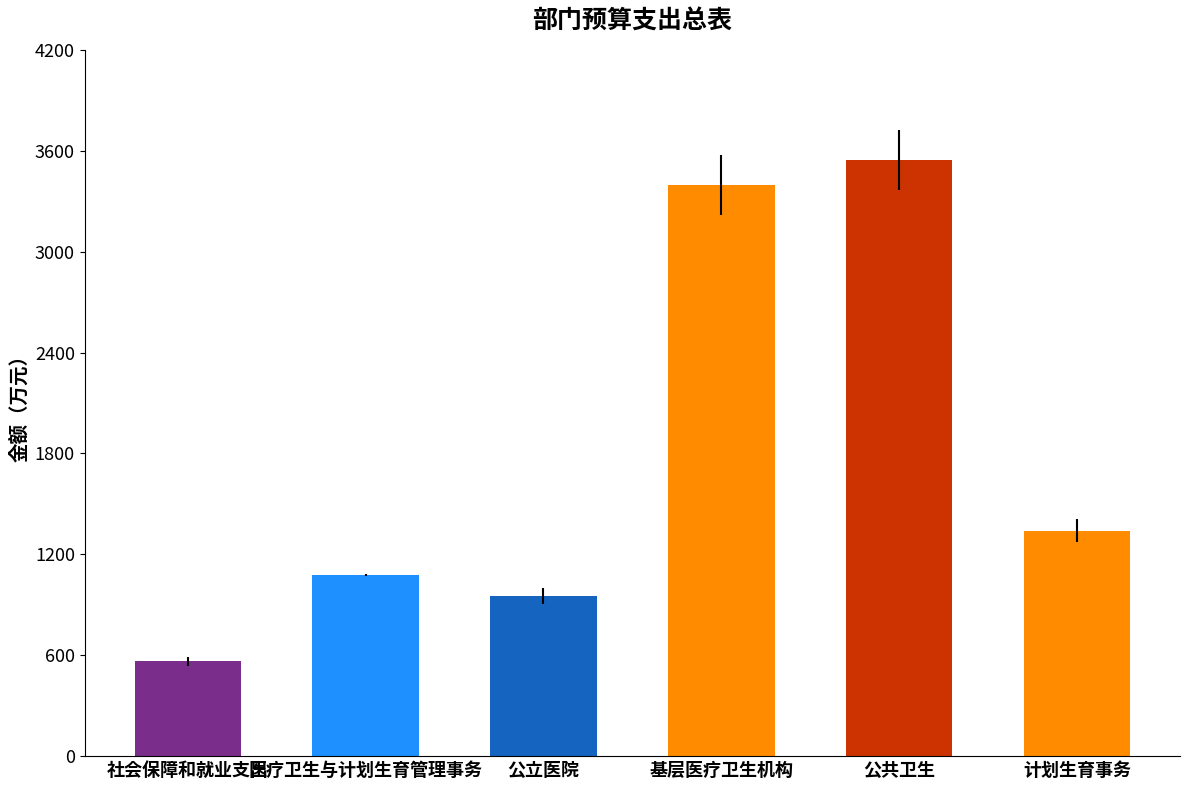

Reading left to right, list all the values displayed in this chart.

社会保障和就业支出=564.0	医疗卫生与计划生育管理事务=1075.8	公立医院=950.0	基层医疗卫生机构=3395.7	公共卫生=3545.5	计划生育事务=1340.7